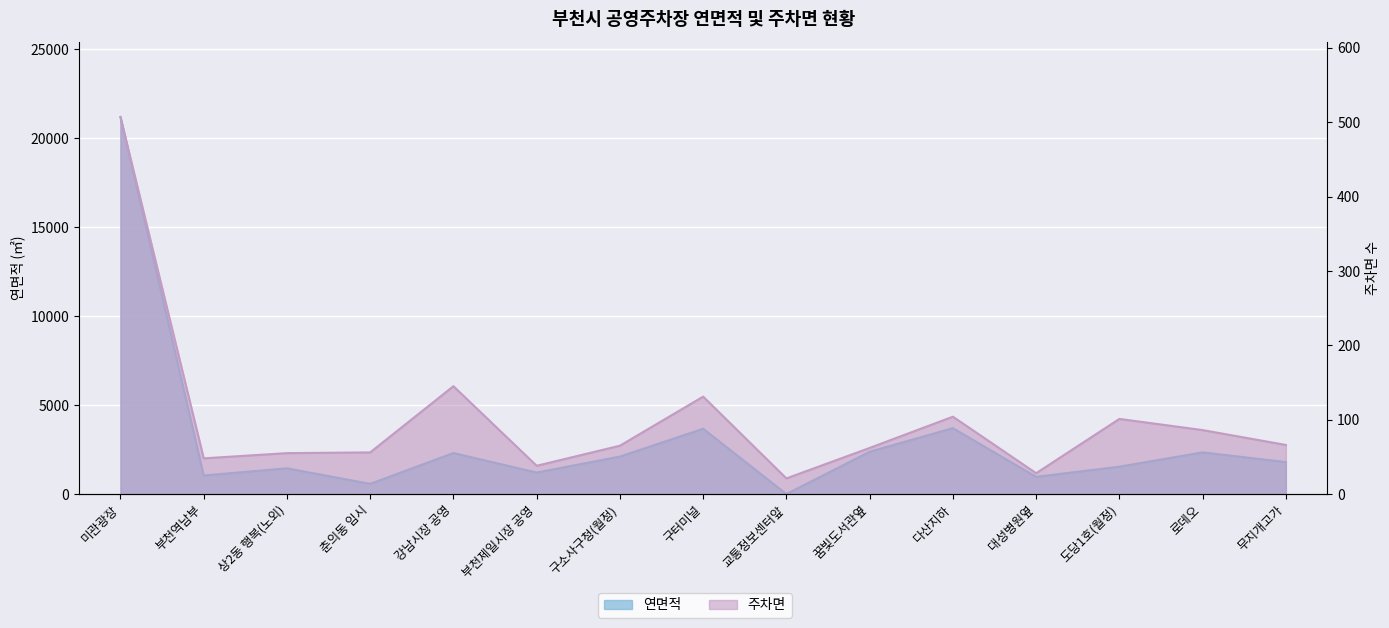

Reading right to left, transcribe all the data shown in this chart.

연면적: 무지개고가=1798	로데오=2344	도당1호(월정)=1539	대성병원옆=967	다산지하=3705	꿈빛도서관옆=2380	교통정보센터앞=0	구터미널=3672	구소사구청(월정)=2109	부천제일시장 공영=1208	강남시장 공영=2306	춘의동 임시=573	상2동 행복(노외)=1447	부천역남부=1043	미관광장=21201
주차면: 무지개고가=66	로데오=86	도당1호(월정)=101	대성병원옆=28	다산지하=104	꿈빛도서관옆=62	교통정보센터앞=21	구터미널=131	구소사구청(월정)=65	부천제일시장 공영=38	강남시장 공영=145	춘의동 임시=56	상2동 행복(노외)=55	부천역남부=48	미관광장=507